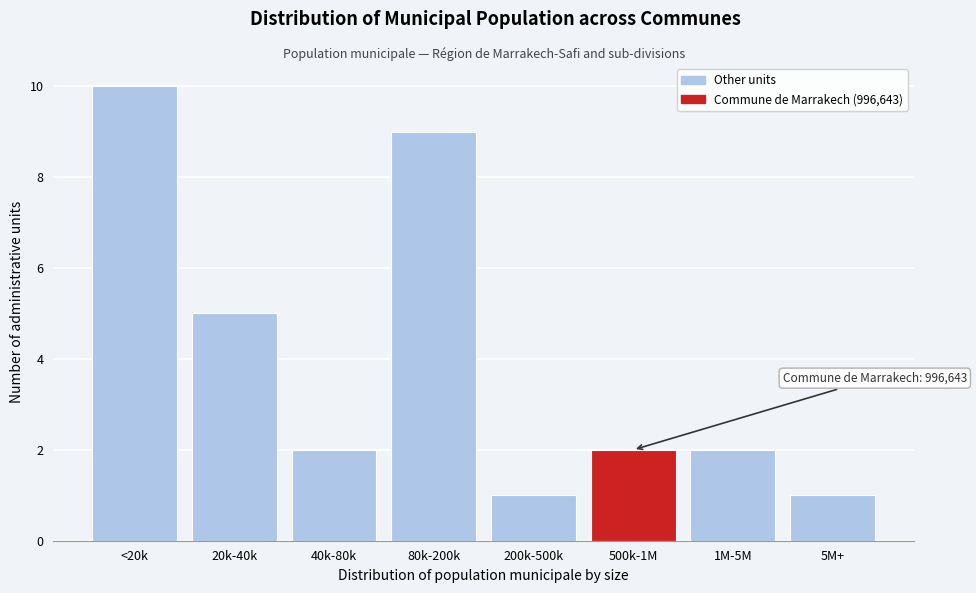

Reading right to left, what are all the values shown in this chart?

5M+=1	1M-5M=2	500k-1M=2	200k-500k=1	80k-200k=9	40k-80k=2	20k-40k=5	<20k=10